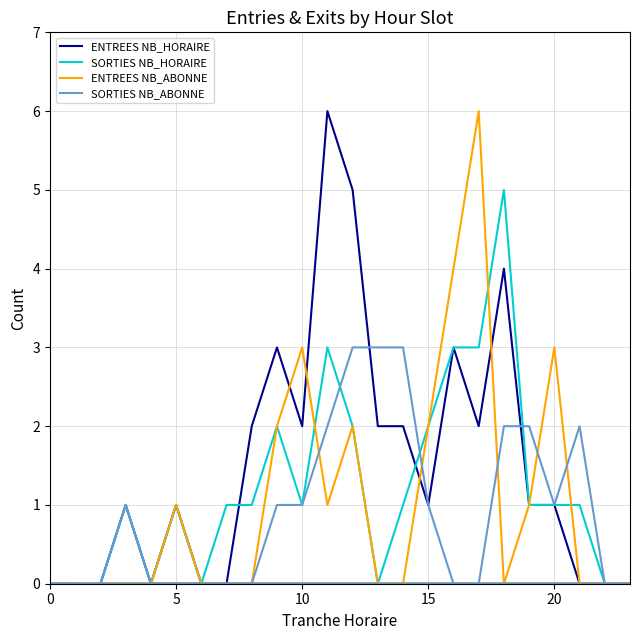

What is the average value of the SORTIES NB_HORAIRE series?

1